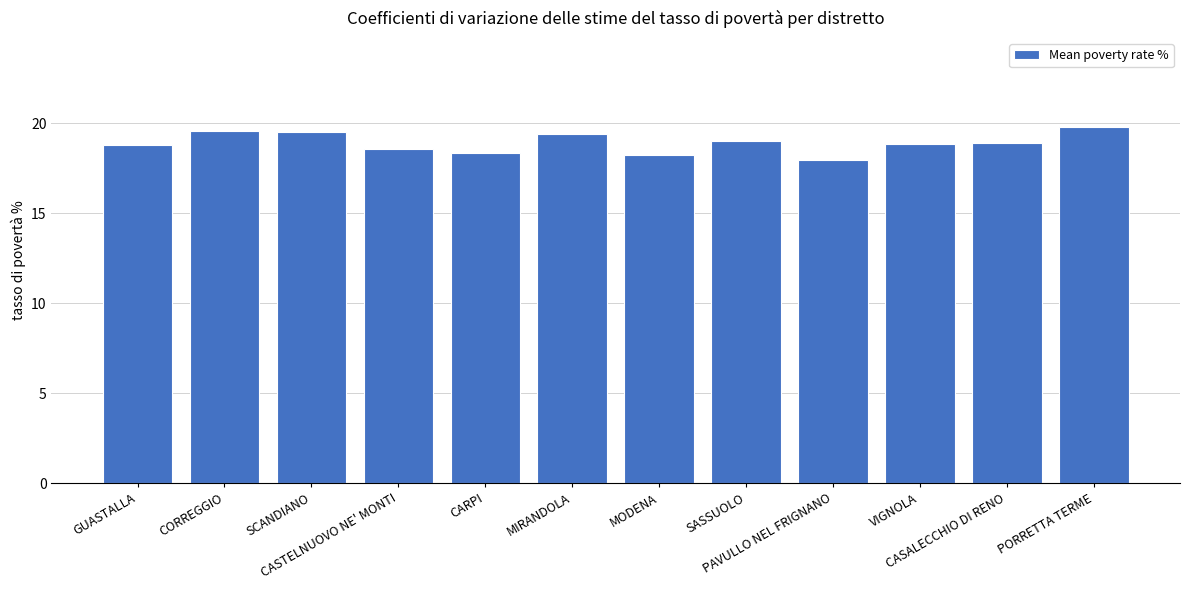

How many data points are less than 18?

1